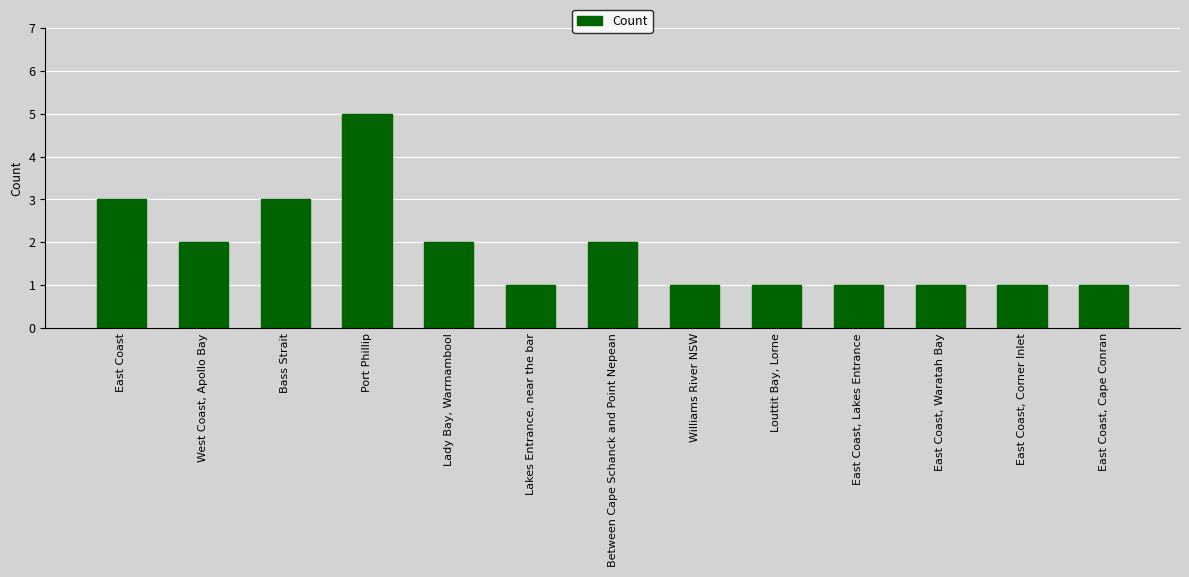

Which category has the highest value across all series?

Port Phillip